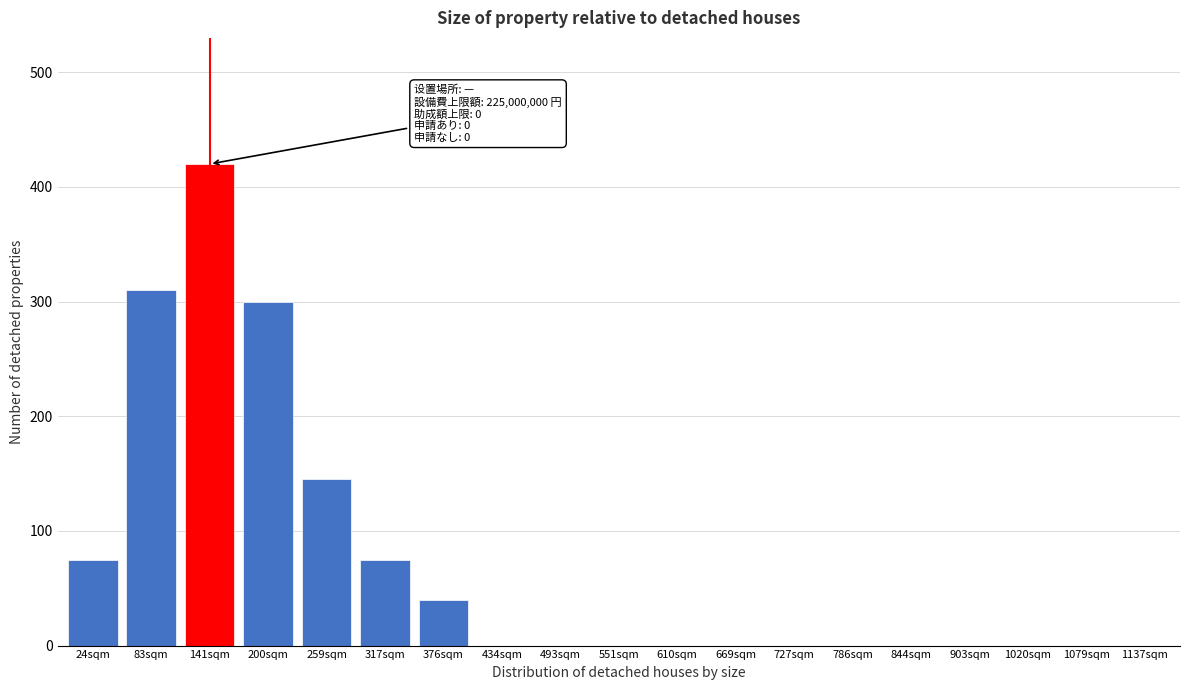

Reading left to right, extract all data points from this chart.

24sqm=75	83sqm=310	141sqm=420	200sqm=300	259sqm=145	317sqm=75	376sqm=40	434sqm=0	493sqm=0	551sqm=0	610sqm=0	669sqm=0	727sqm=0	786sqm=0	844sqm=0	903sqm=0	1020sqm=0	1079sqm=0	1137sqm=0